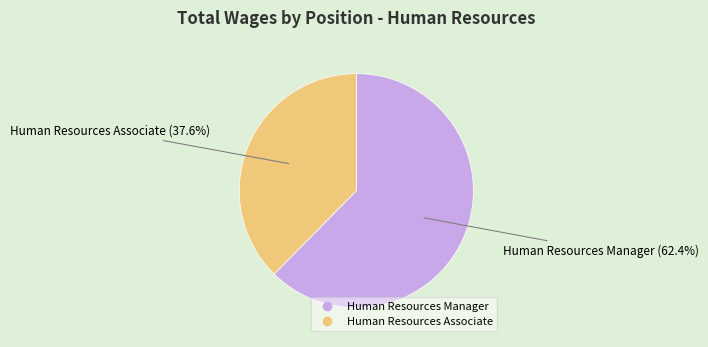

Is there any slice that represents more than half of the pie?

Yes